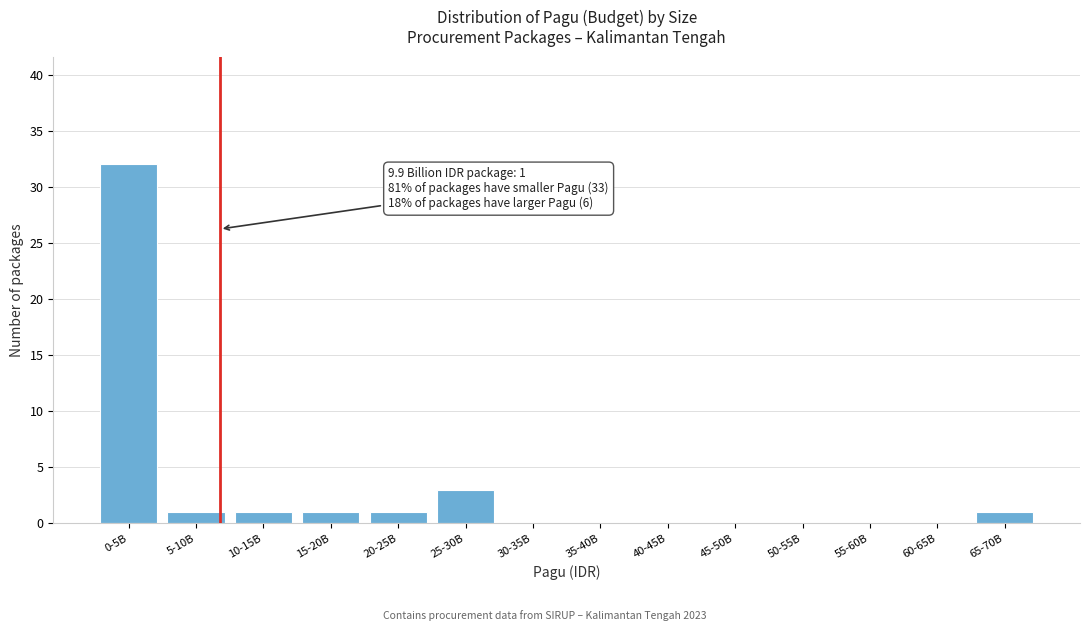

Reading left to right, what are all the values shown in this chart?

0-5B=32	5-10B=1	10-15B=1	15-20B=1	20-25B=1	25-30B=3	30-35B=0	35-40B=0	40-45B=0	45-50B=0	50-55B=0	55-60B=0	60-65B=0	65-70B=1